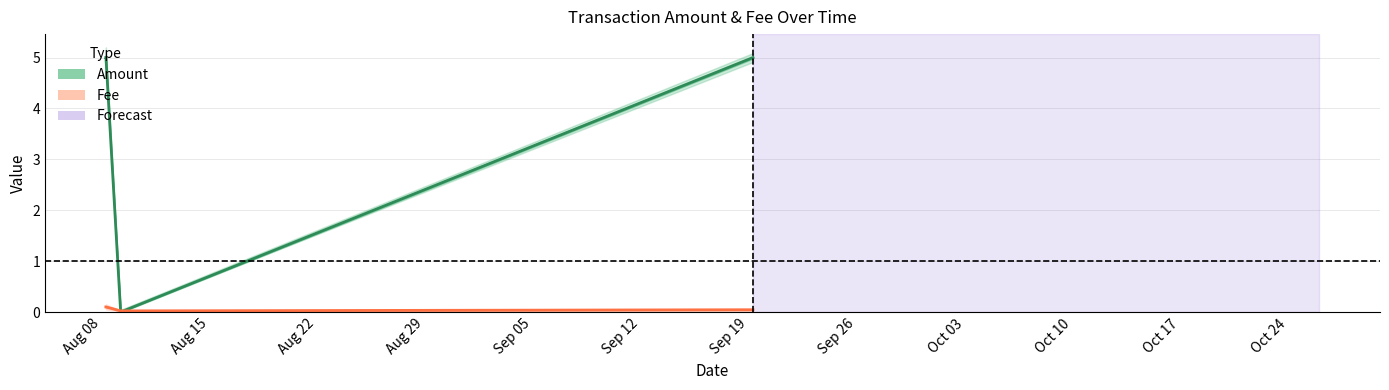

True or false: Fee and Amount cross at least once.

True